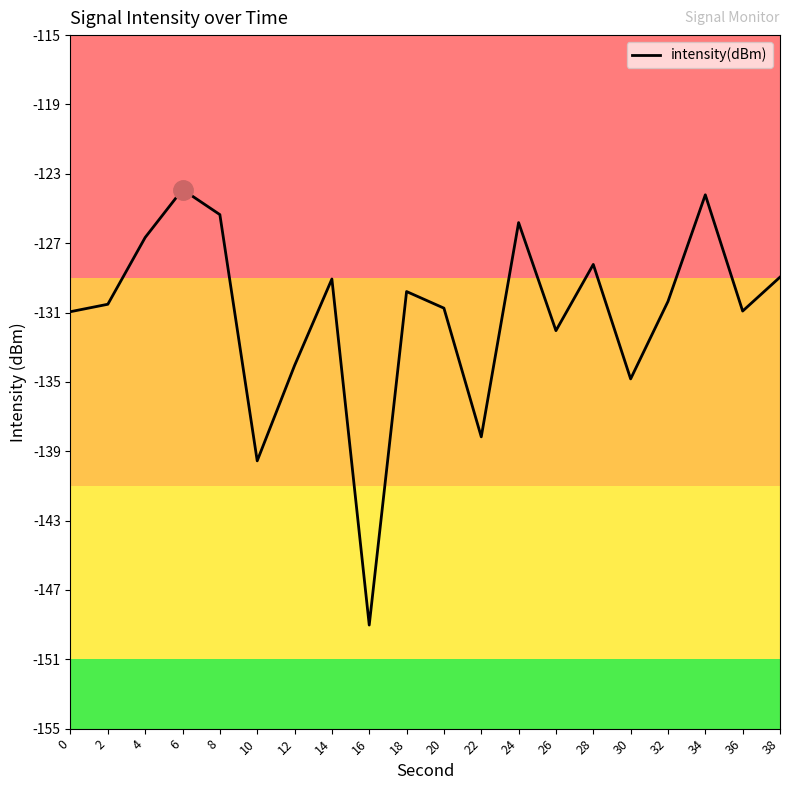

Where does the data first go above -130?

4